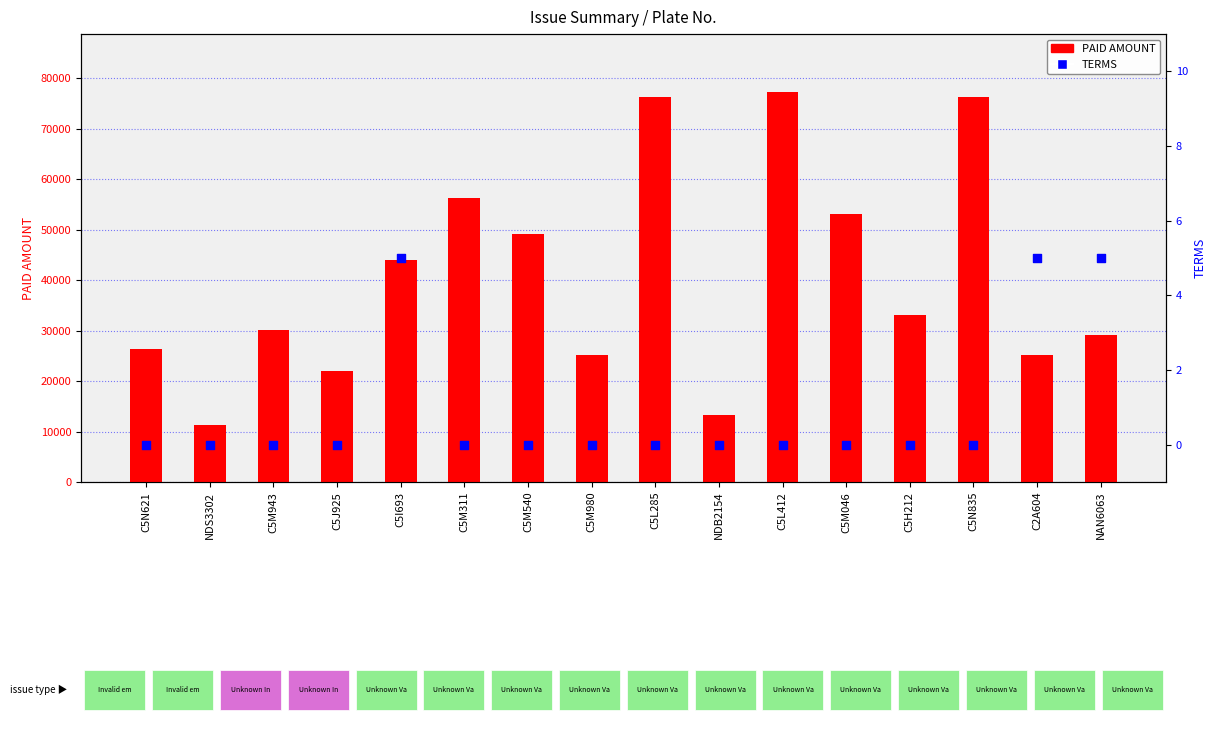

Which series has the largest total across all categories?

PAID AMOUNT